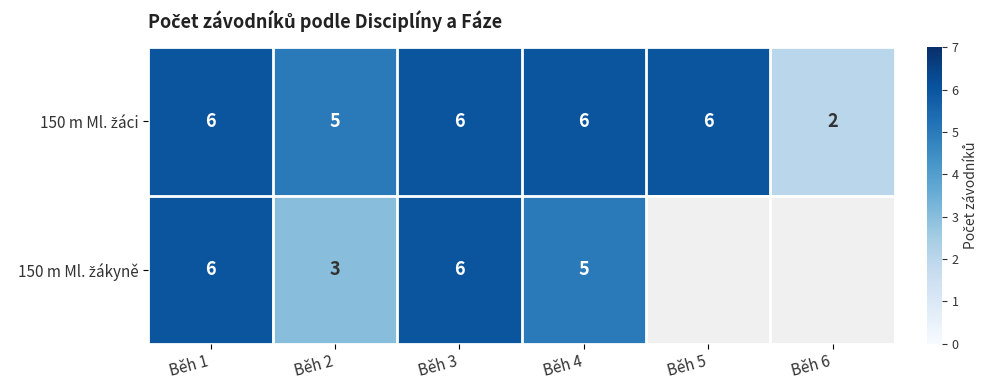

What is the total value across all series at Běh 3?

12